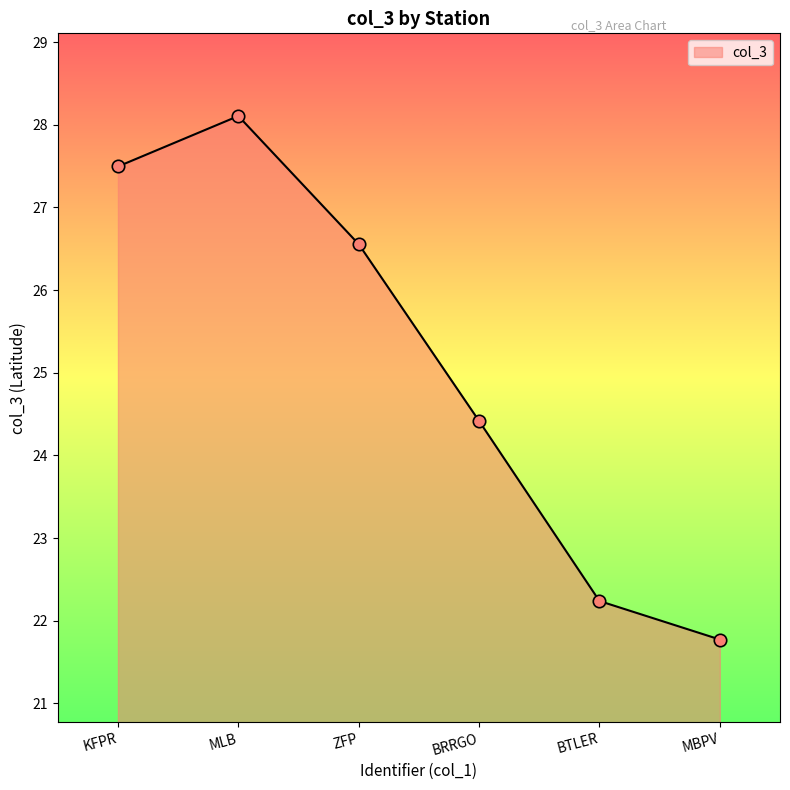

What is the change in value from KFPR to BRRGO?

-3.1